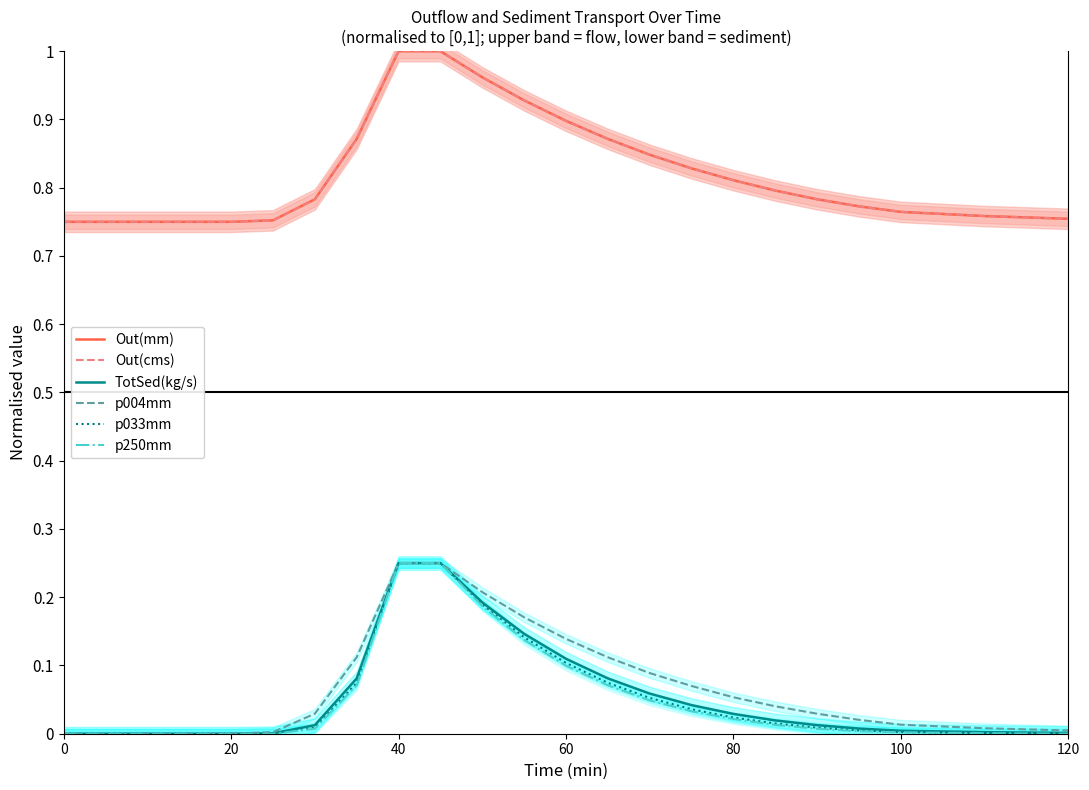

Count the Out(cms) values in the range 0 to 1.

20